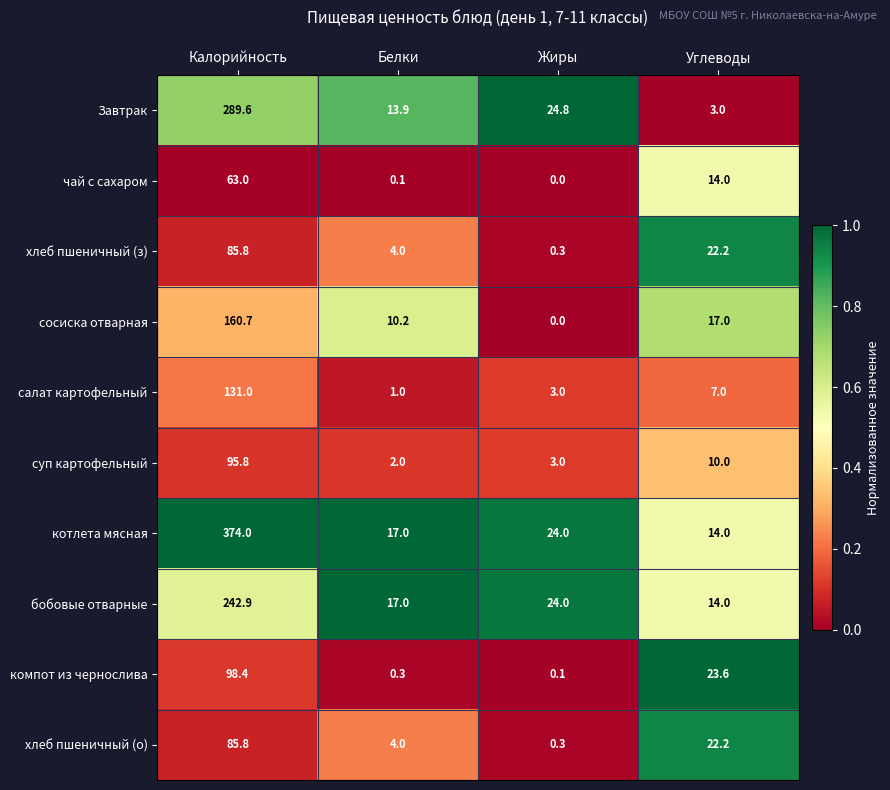

At which label is бобовые отварные closest to 128?

Жиры